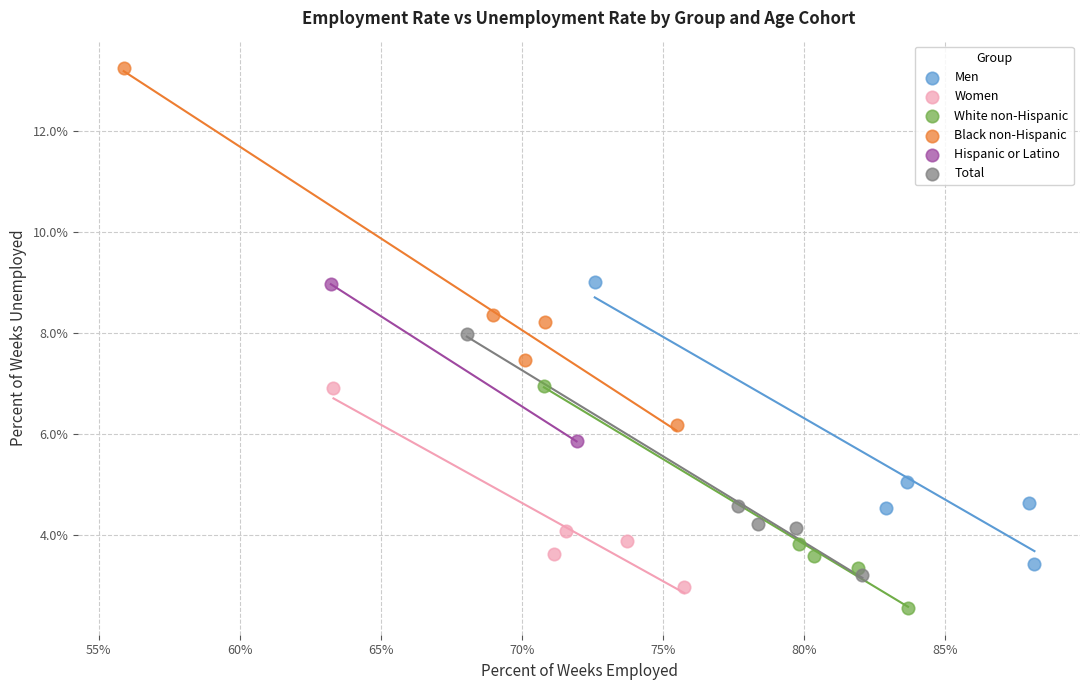

Which series contains the highest Y value?

Black non-Hispanic